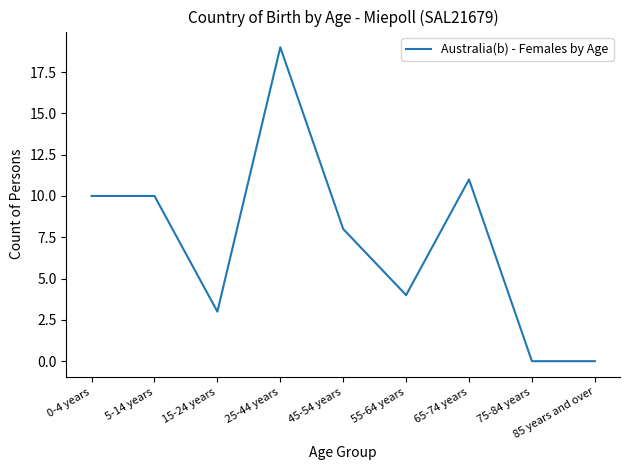

What is the greatest value displayed?

19